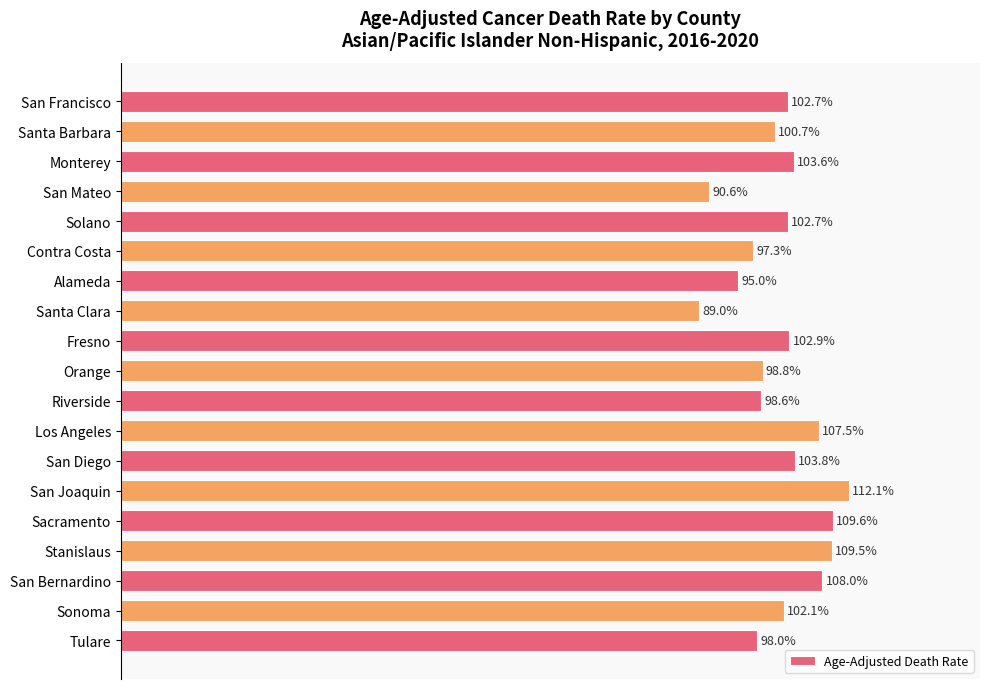

What is the label of the 7th bar from the bottom?

San Diego